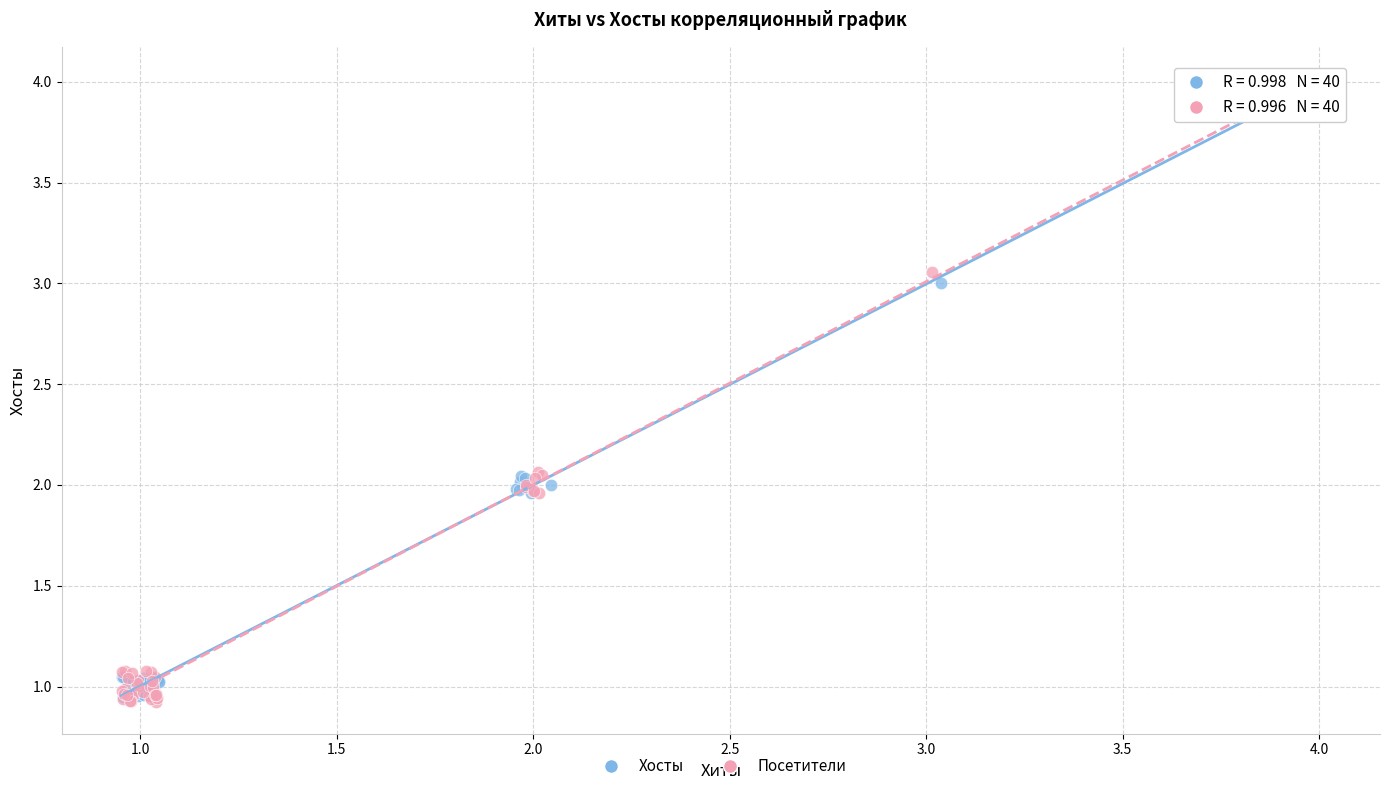

Which series contains the highest Y value?

Посетители